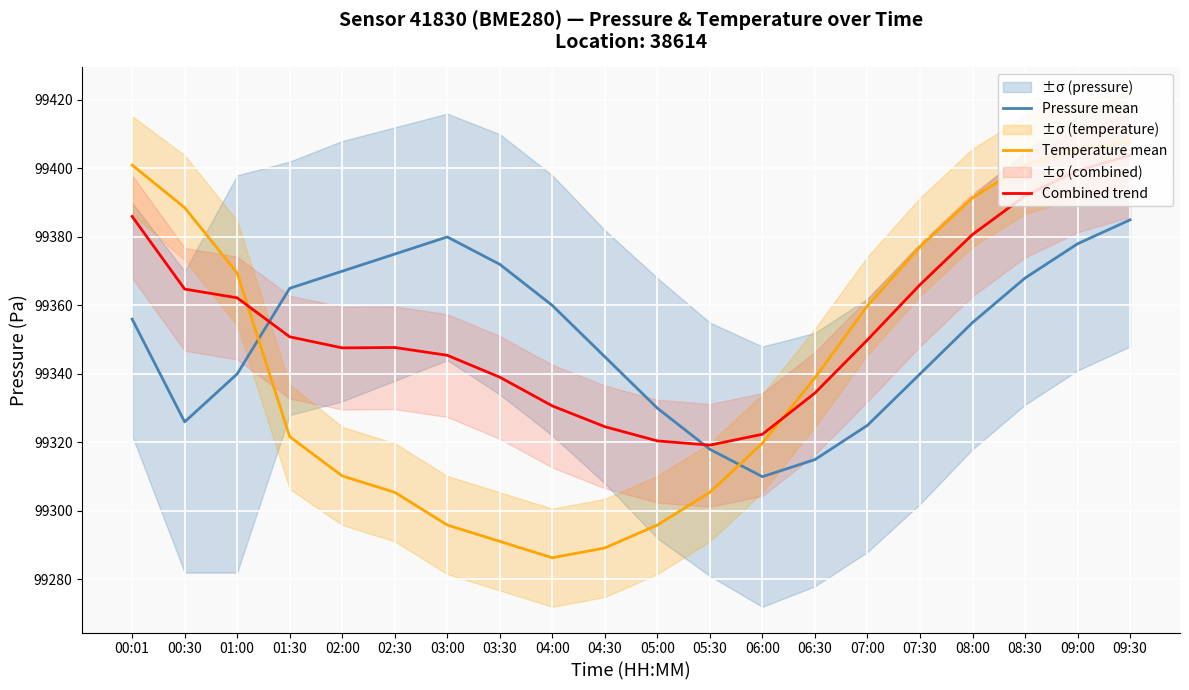

Reading left to right, list all the values displayed in this chart.

Pressure mean: 00:01=99356.0	00:30=99326.0	01:00=99340.0	01:30=99365.0	02:00=99370.0	02:30=99375.0	03:00=99380.0	03:30=99372.0	04:00=99360.0	04:30=99345.0	05:00=99330.0	05:30=99318.0	06:00=99310.0	06:30=99315.0	07:00=99325.0	07:30=99340.0	08:00=99355.0	08:30=99368.0	09:00=99378.0	09:30=99385.0
Temperature mean: 00:01=99401.0	00:30=99388.6	01:00=99369.5	01:30=99321.7	02:00=99310.2	02:30=99305.4	03:00=99295.9	03:30=99291.1	04:00=99286.3	04:30=99289.2	05:00=99295.9	05:30=99305.4	06:00=99319.8	06:30=99338.9	07:00=99359.9	07:30=99377.1	08:00=99391.4	08:30=99401.0	09:00=99405.8	09:30=99407.7
Combined trend: 00:01=99386.0	00:30=99364.8	01:00=99362.2	01:30=99350.8	02:00=99347.6	02:30=99347.7	03:00=99345.4	03:30=99339.1	04:00=99330.7	04:30=99324.6	05:00=99320.4	05:30=99319.2	06:00=99322.4	06:30=99334.4	07:00=99349.9	07:30=99366.0	08:00=99380.7	08:30=99392.0	09:00=99399.4	09:30=99403.8